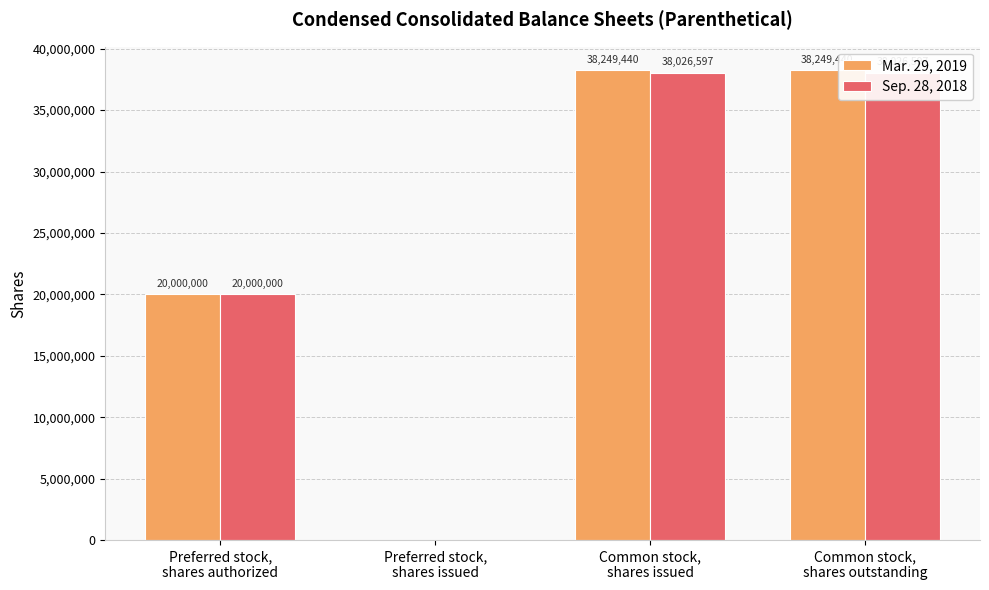

Reading left to right, list all the values displayed in this chart.

Mar. 29, 2019: Preferred stock,
shares authorized=20000000	Preferred stock,
shares issued=0	Common stock,
shares issued=38249440	Common stock,
shares outstanding=38249440
Sep. 28, 2018: Preferred stock,
shares authorized=20000000	Preferred stock,
shares issued=0	Common stock,
shares issued=38026597	Common stock,
shares outstanding=38026597